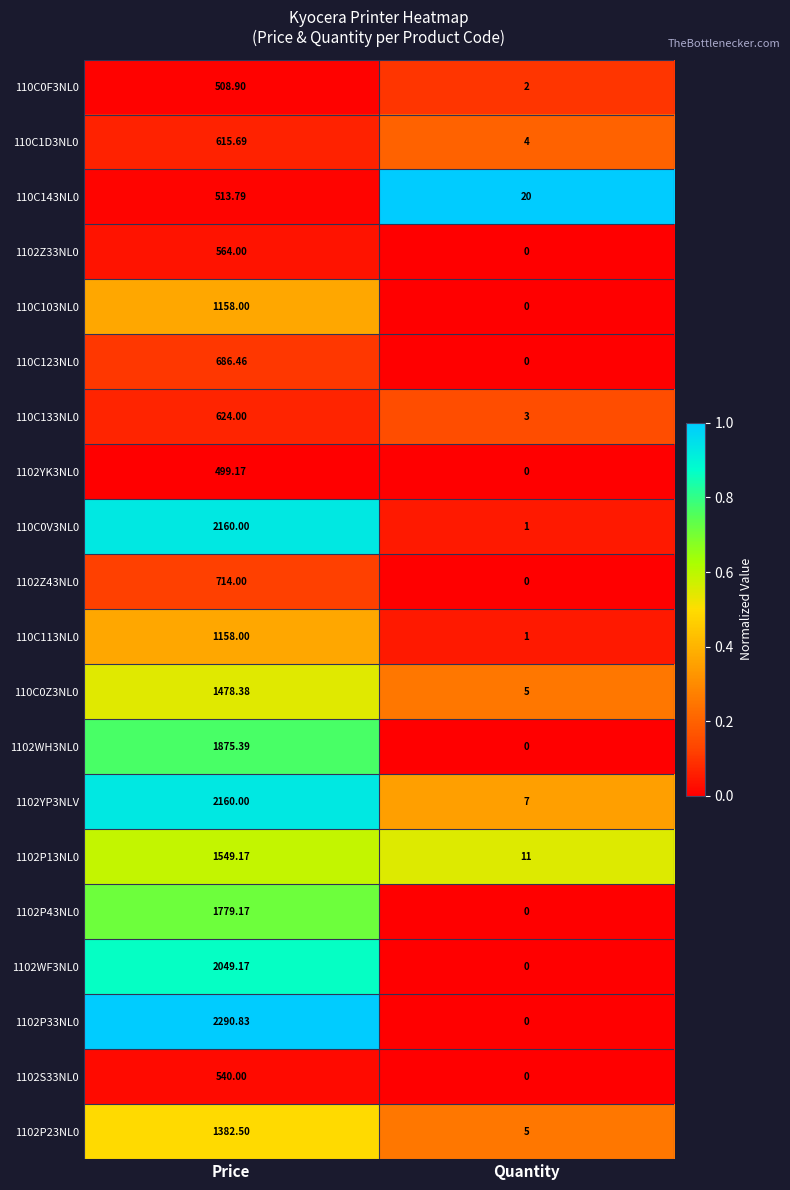

At which category is the sum across all series the highest?

Price